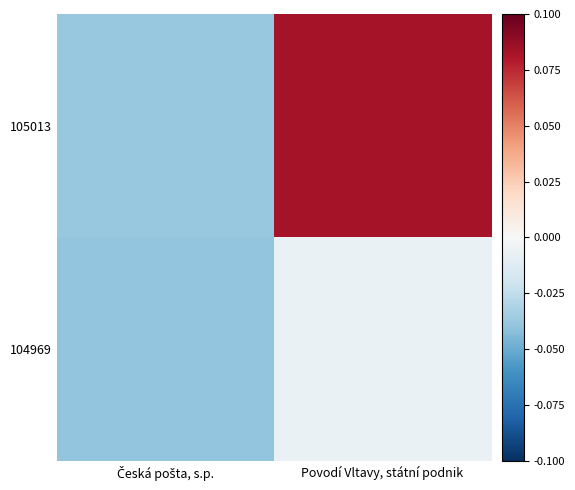

How many distinct data groups are displayed?

2